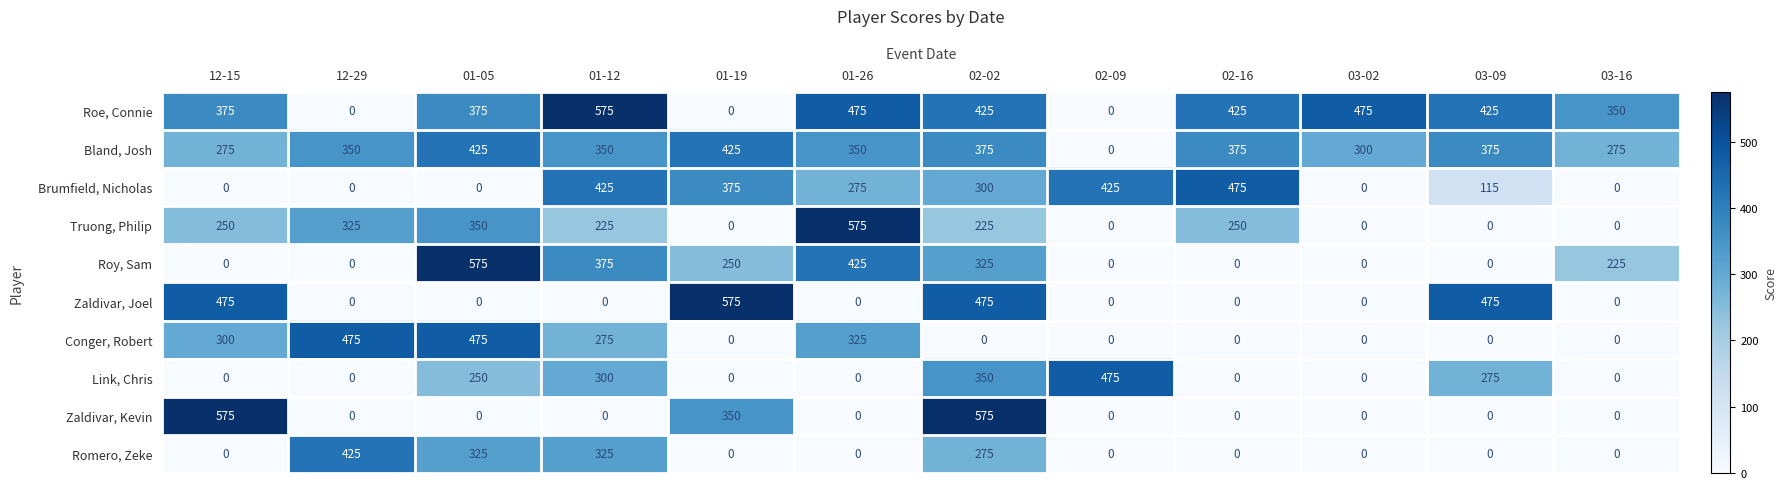

What is the difference between the Brumfield, Nicholas values at 02-09 and 01-05?

425